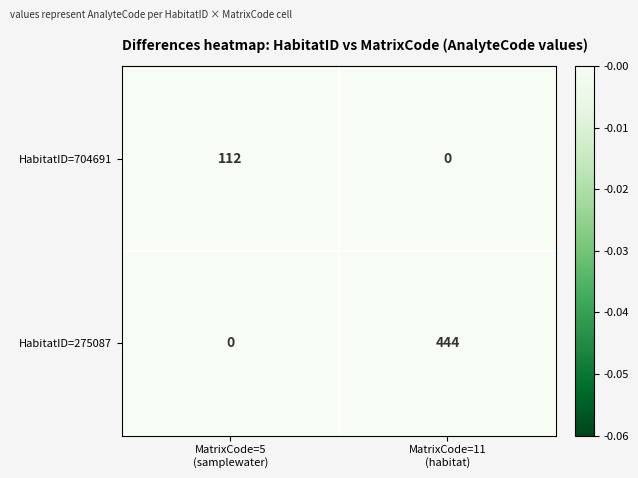

At which category does the chart reach its peak across all series?

MatrixCode=11
(habitat)